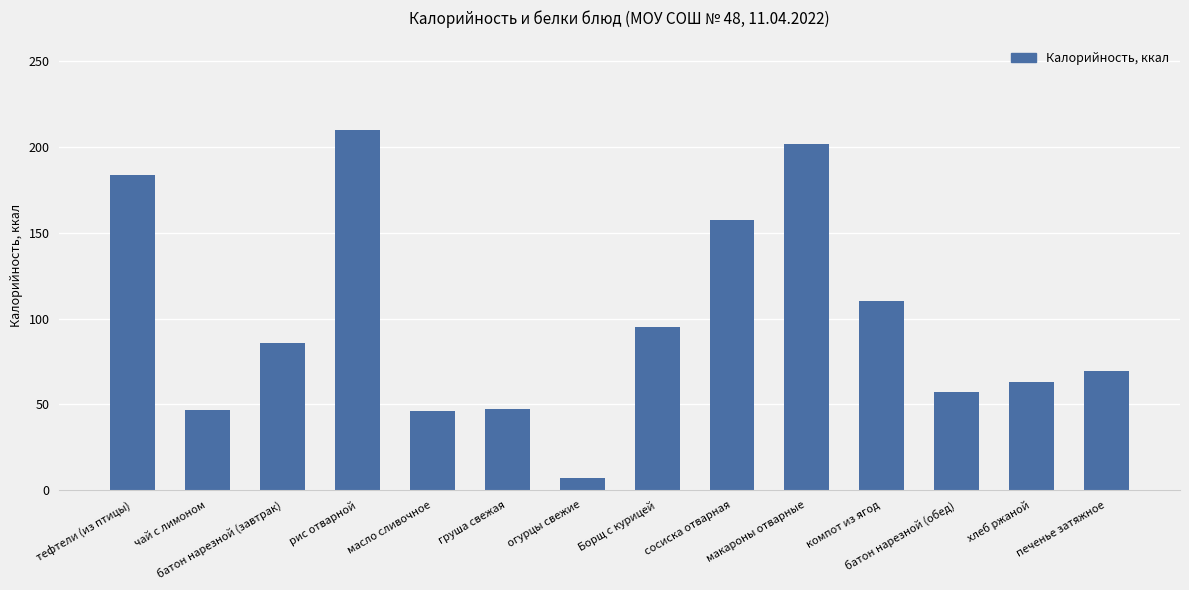

What is the value of the 9th bar from the left?

157.2